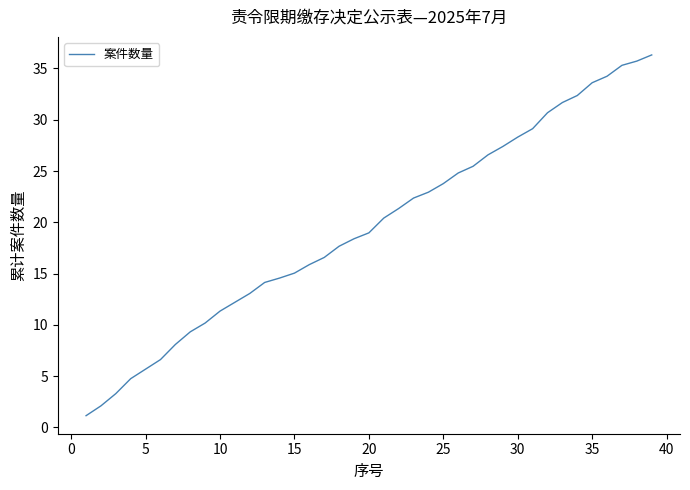

What is the difference between the maximum and minimum values?

35.2